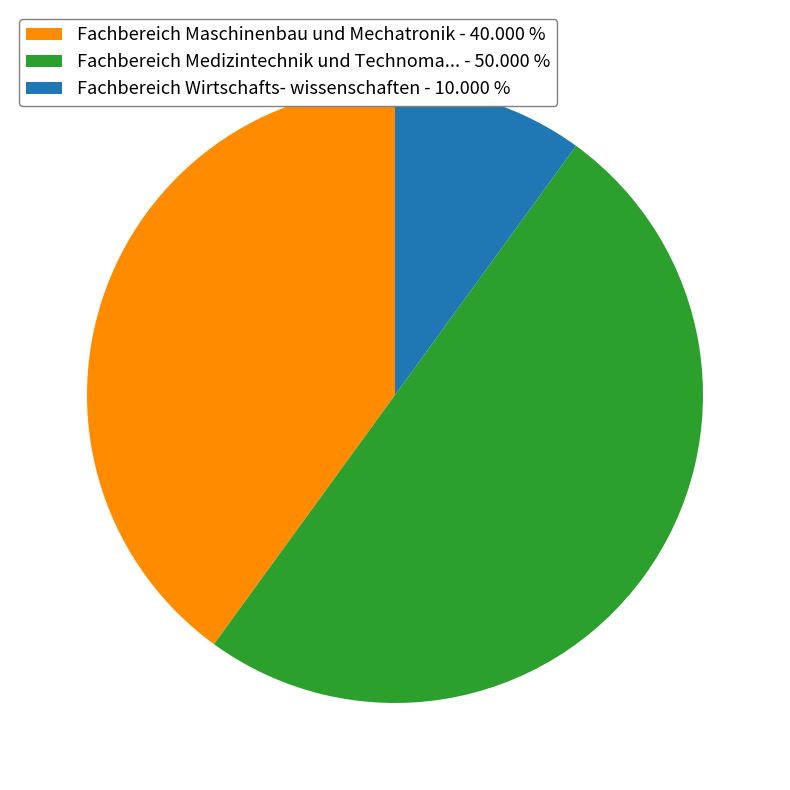

Is the sum of Fachbereich Maschinenbau und Mechatronik - 40.000 % and Fachbereich Medizintechnik und Technoma... - 50.000 % greater than half?

Yes